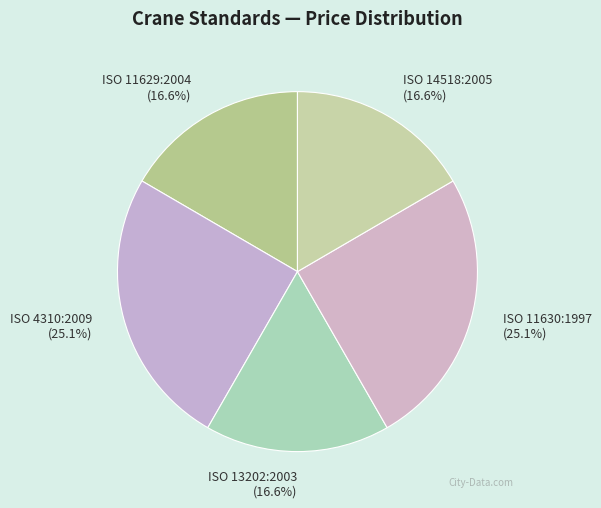

To the nearest percent, what portion does ISO 11630:1997 represent?

25%